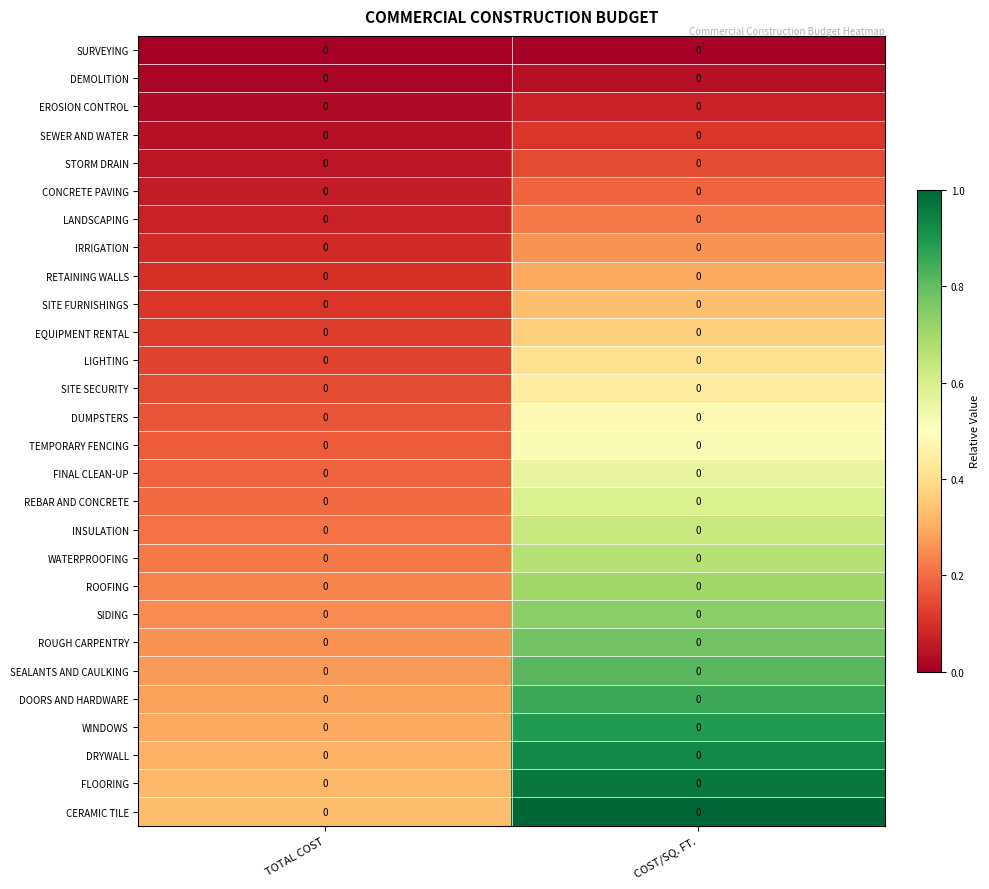

Which has a higher value, TOTAL COST or COST/SQ. FT.?

TOTAL COST